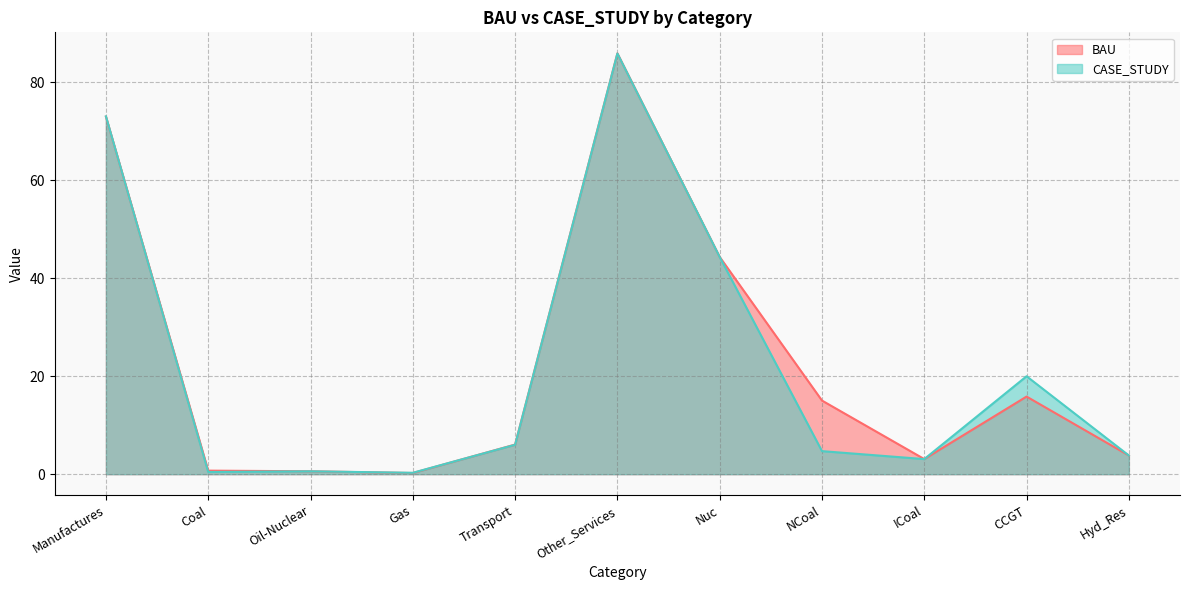

The value of BAU at Hyd_Res is 3.8. True or false?

True